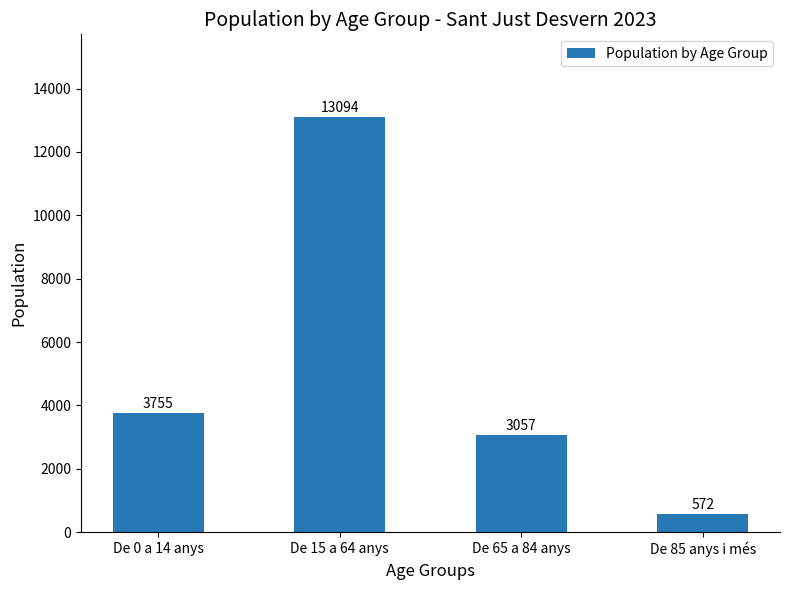

What is the difference between the second highest and second lowest values?

698